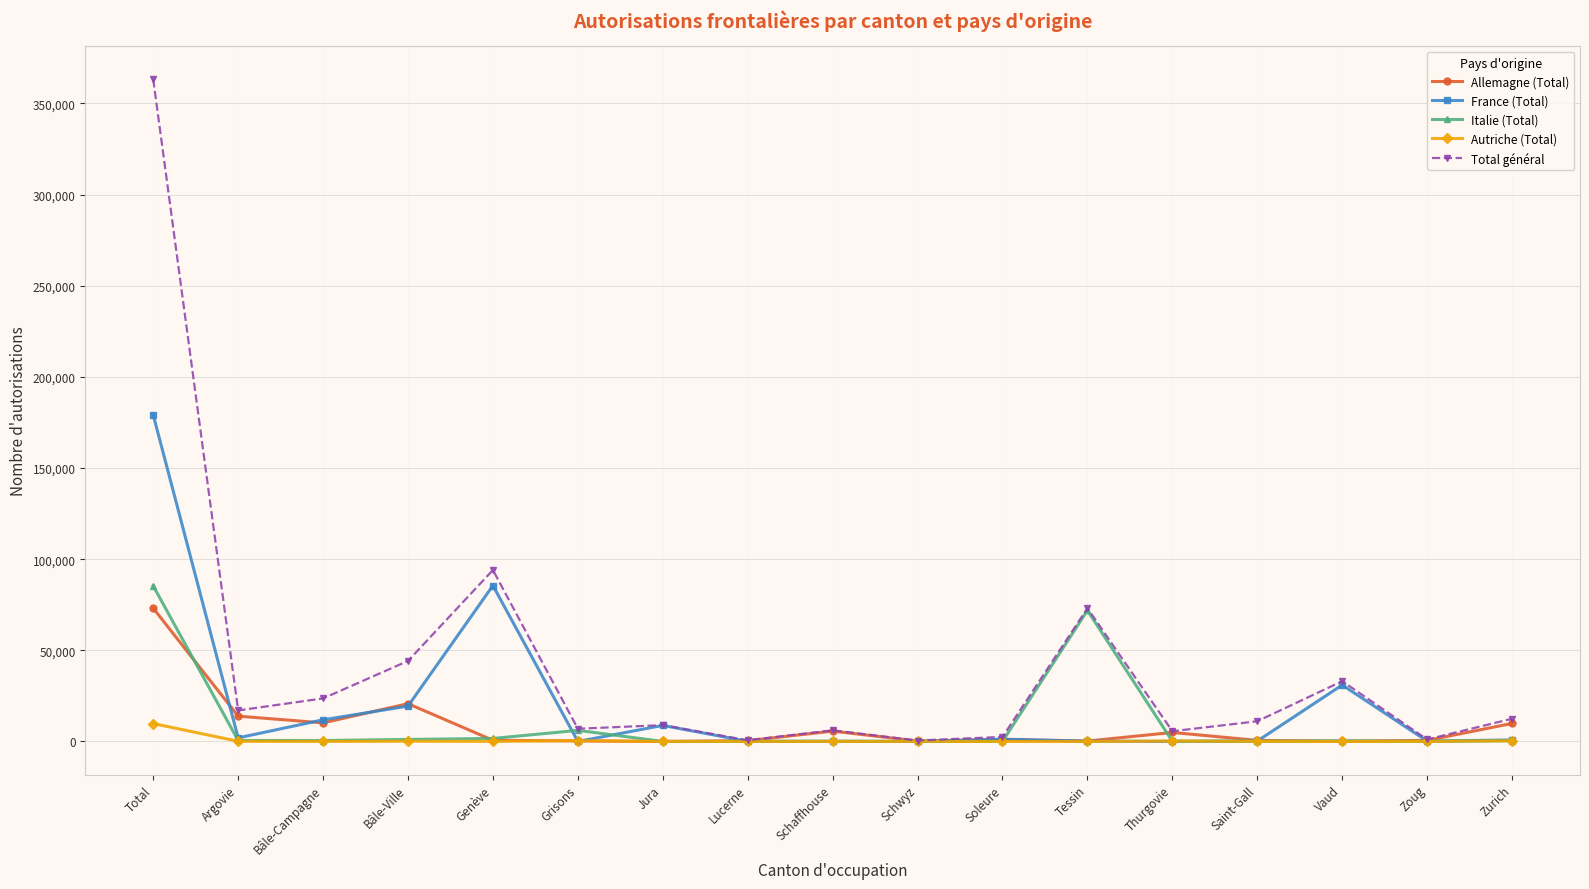

Which category has the highest value across all series?

Total